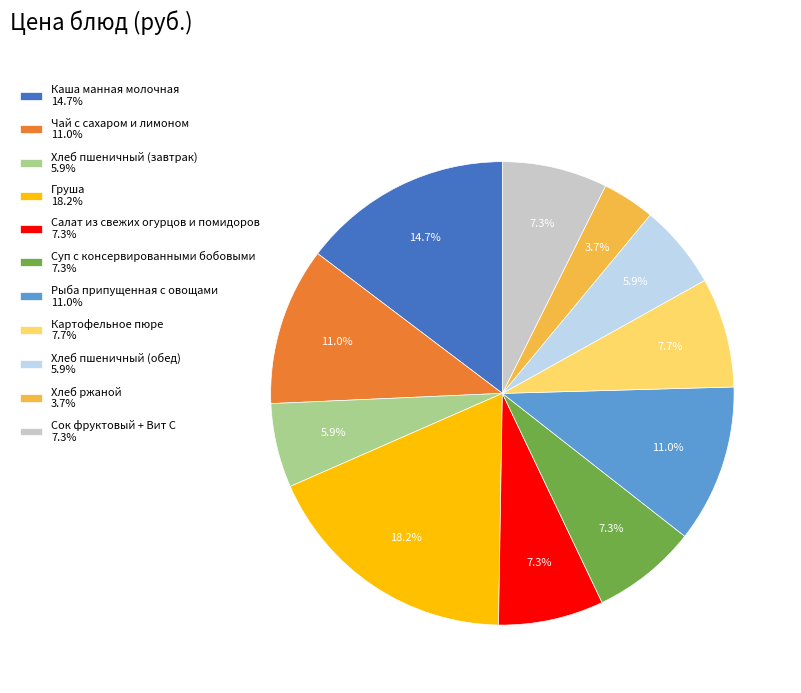

What is the ratio of the value at Чай с сахаром и лимоном 11.0% to the value at Хлеб ржаной 3.7%?

3.0